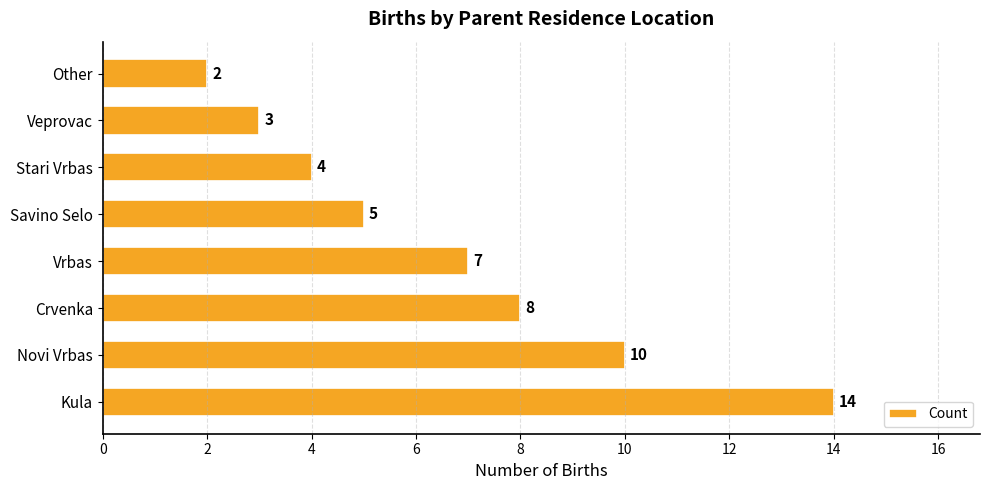

What is the ratio of the value at Novi Vrbas to the value at Stari Vrbas?

2.5